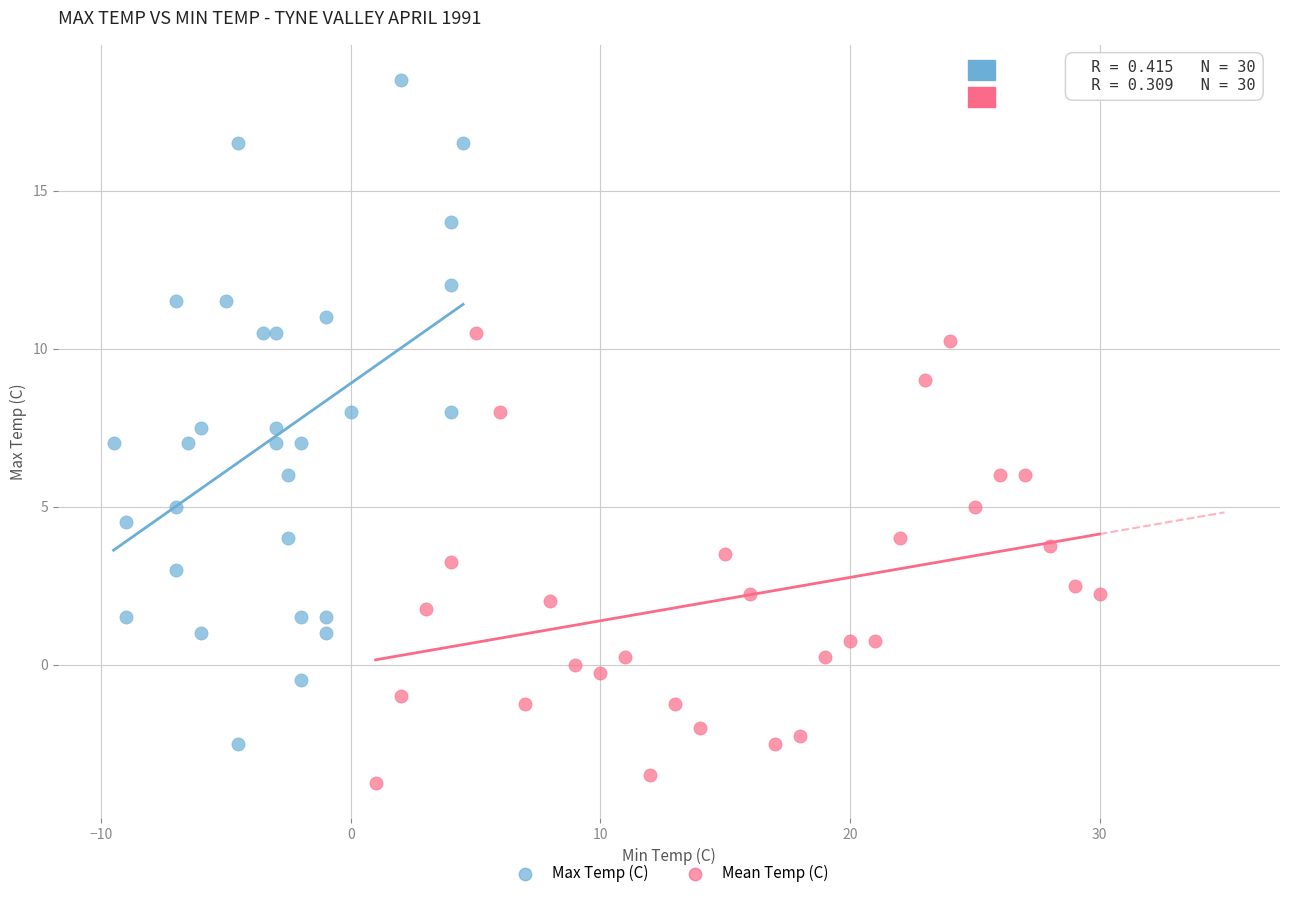

Which series reaches the minimum Y coordinate?

Mean Temp (C)